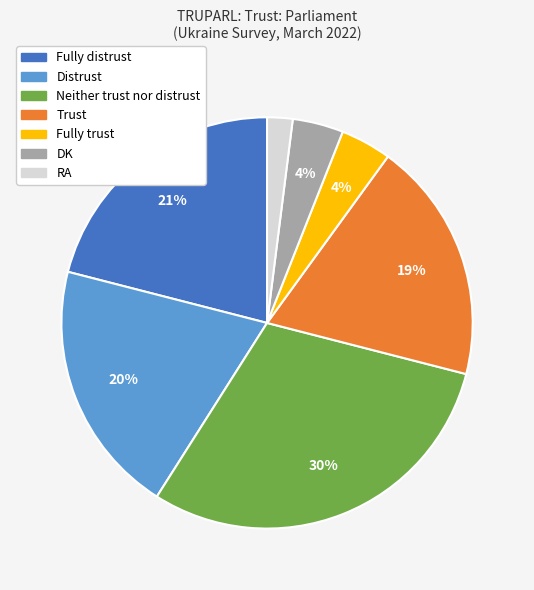

Is there a majority slice in this chart?

No